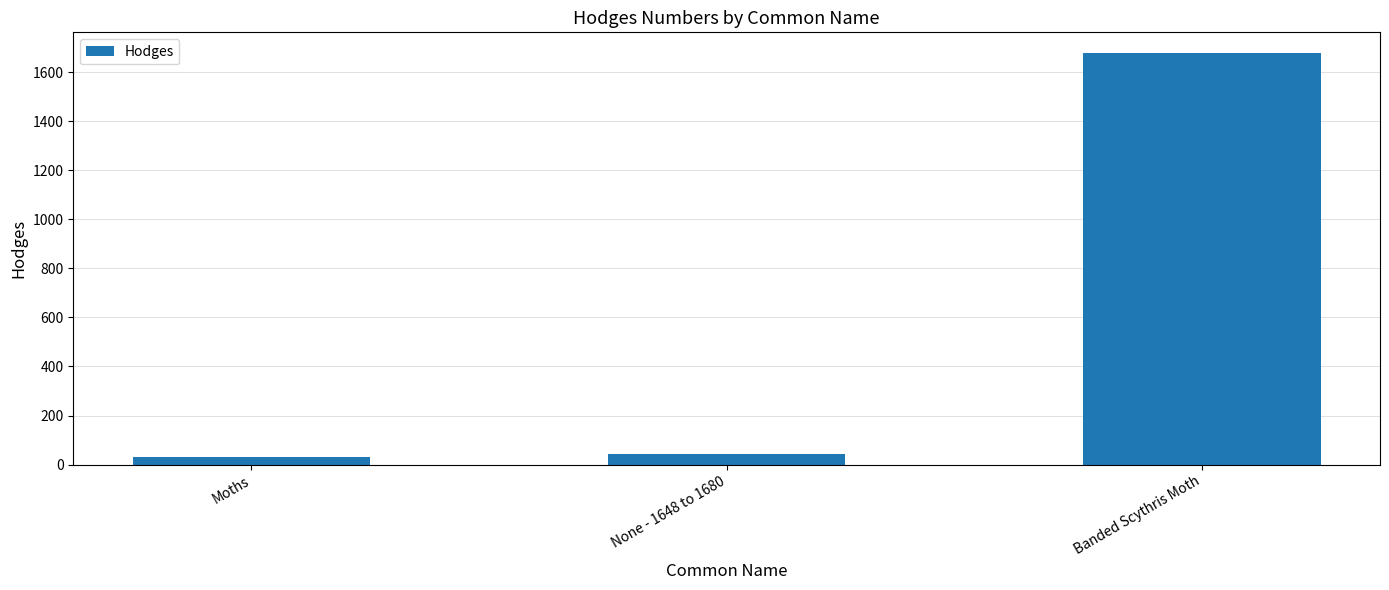

What is the label of the 1st bar from the left?

Moths